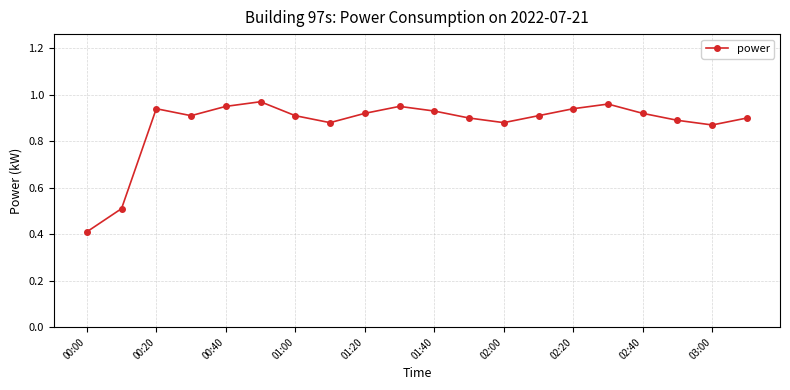

Is this an area chart (filled region under the line)?

No